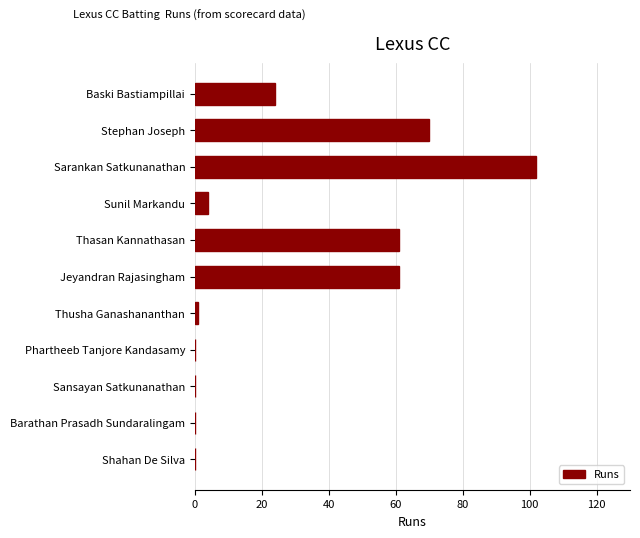

What is the sum of all values?

323